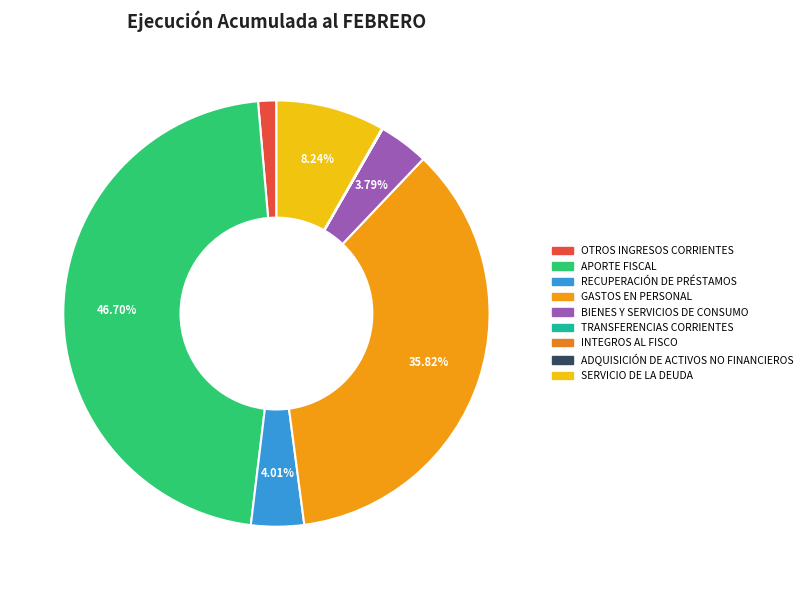

What percentage do INTEGROS AL FISCO and BIENES Y SERVICIOS DE CONSUMO together represent?

3.8%